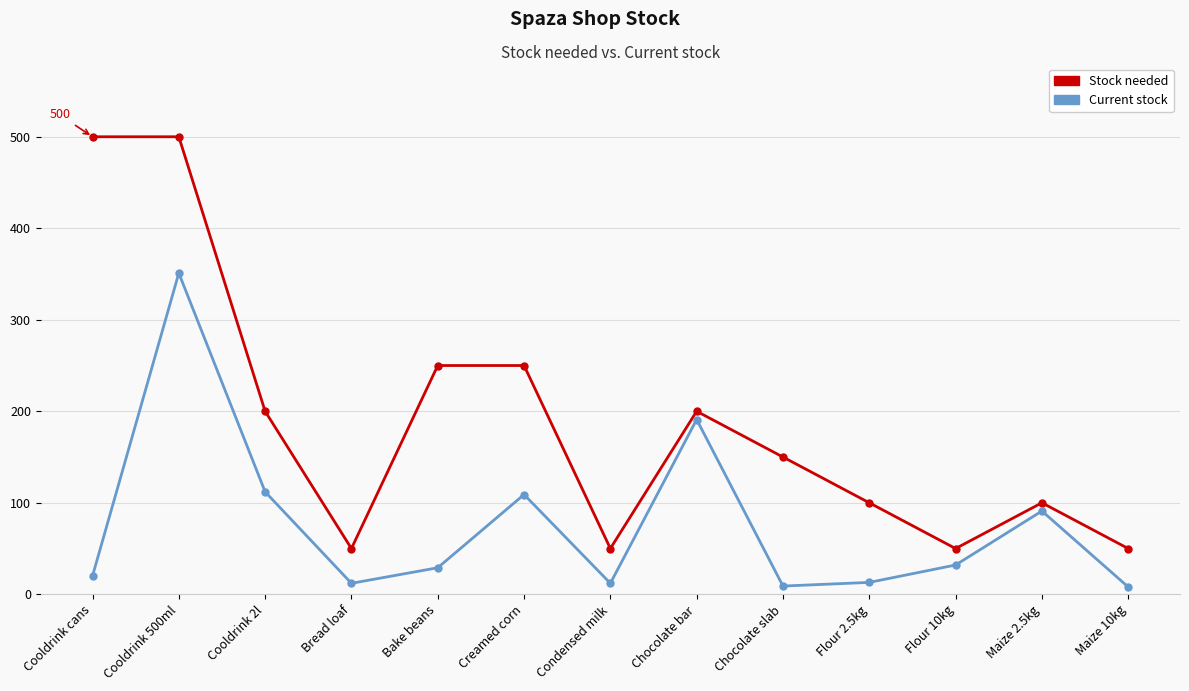

At how many categories does at least one series exceed 378?

2